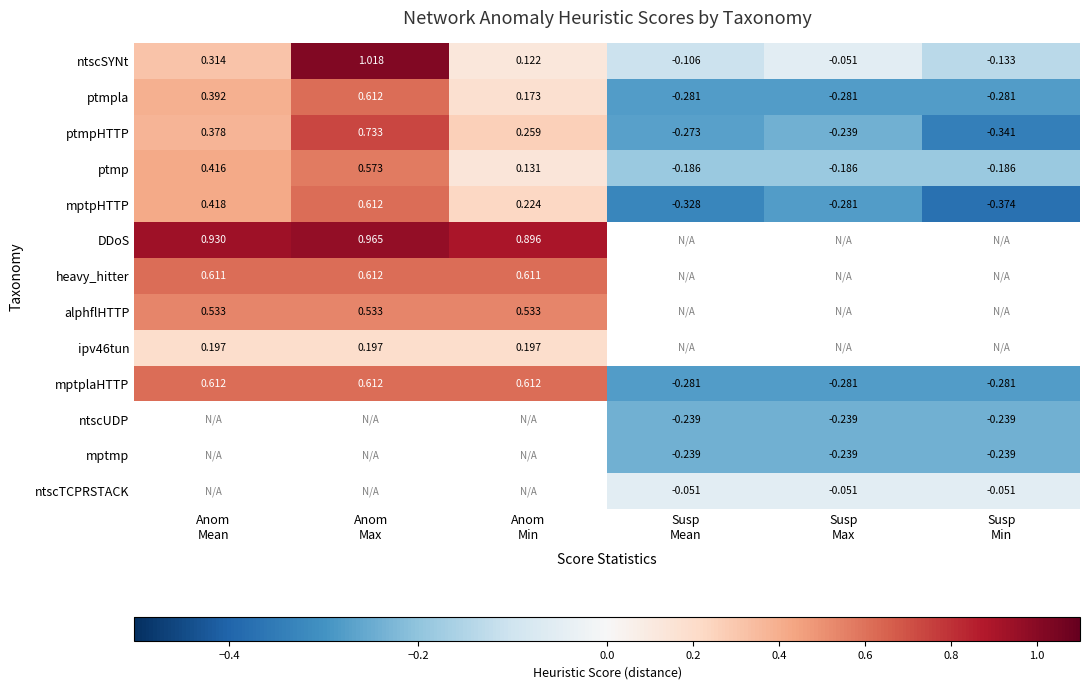

At how many categories does at least one series exceed 0?

3